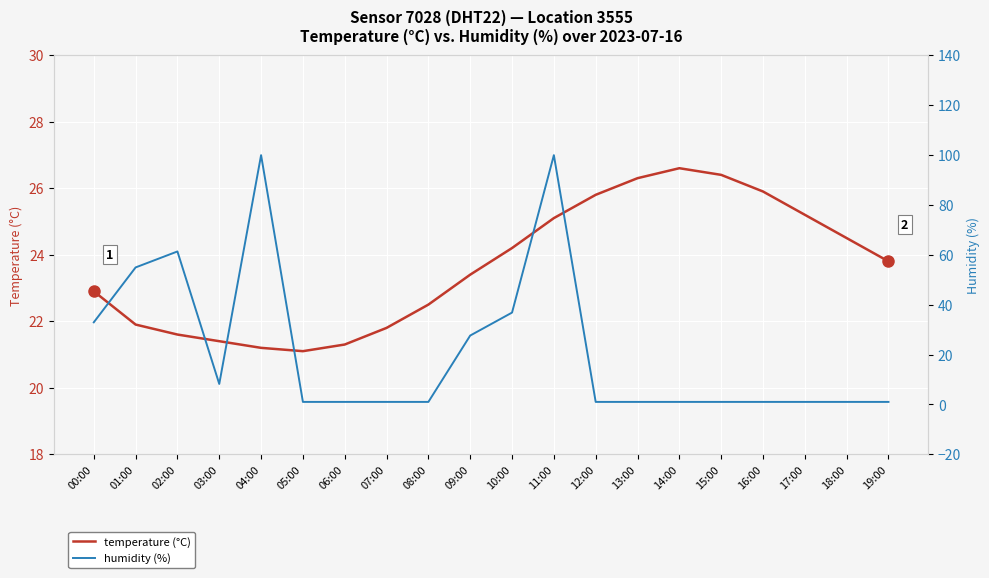

Reading left to right, what are all the values shown in this chart?

temperature (°C): 22.9	21.9	21.6	21.4	21.2	21.1	21.3	21.8	22.5	23.4	24.2	25.1	25.8	26.3	26.6	26.4	25.9	25.2	24.5	23.8
humidity (%): 32.9	54.9	61.3	8.2	99.9	1.0	1.0	1.0	1.0	27.6	36.8	99.9	1.0	1.0	1.0	1.0	1.0	1.0	1.0	1.0